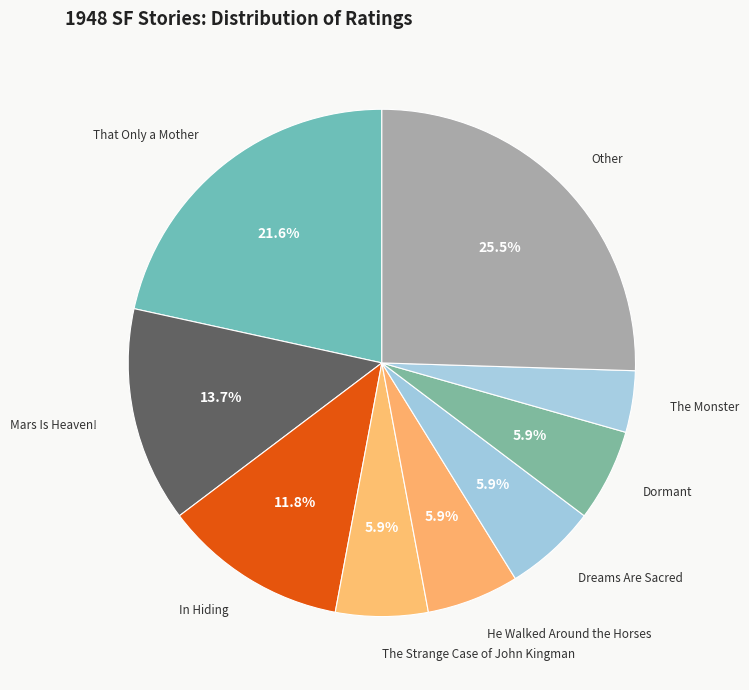

To the nearest percent, what is the average slice percentage?

11%